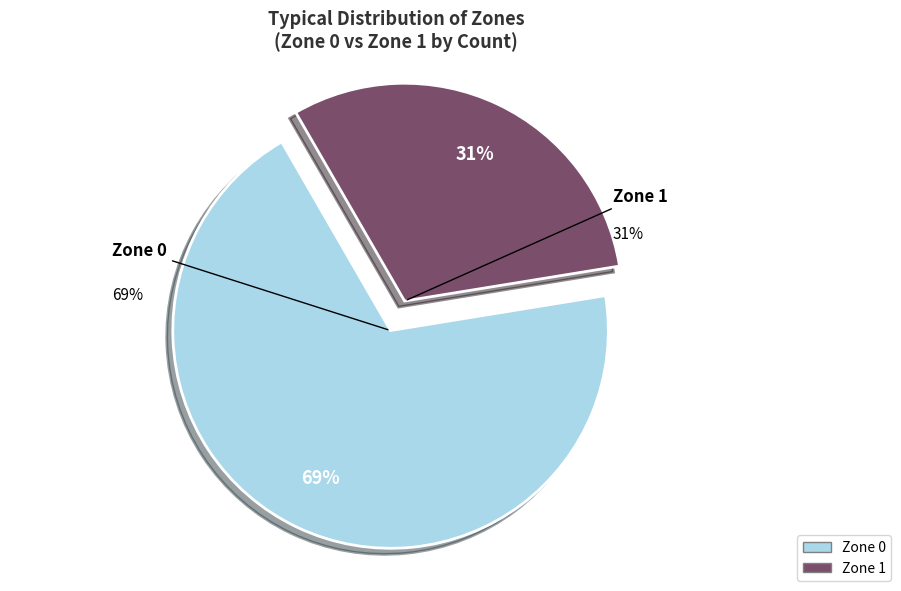

What is the total percentage of Zone 0 and Zone 1?

100.0%